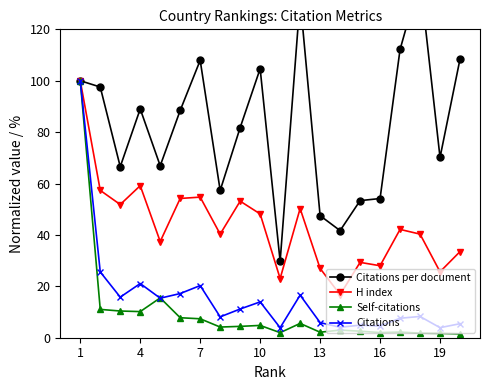

At which category does Citations reach its first local peak?

4